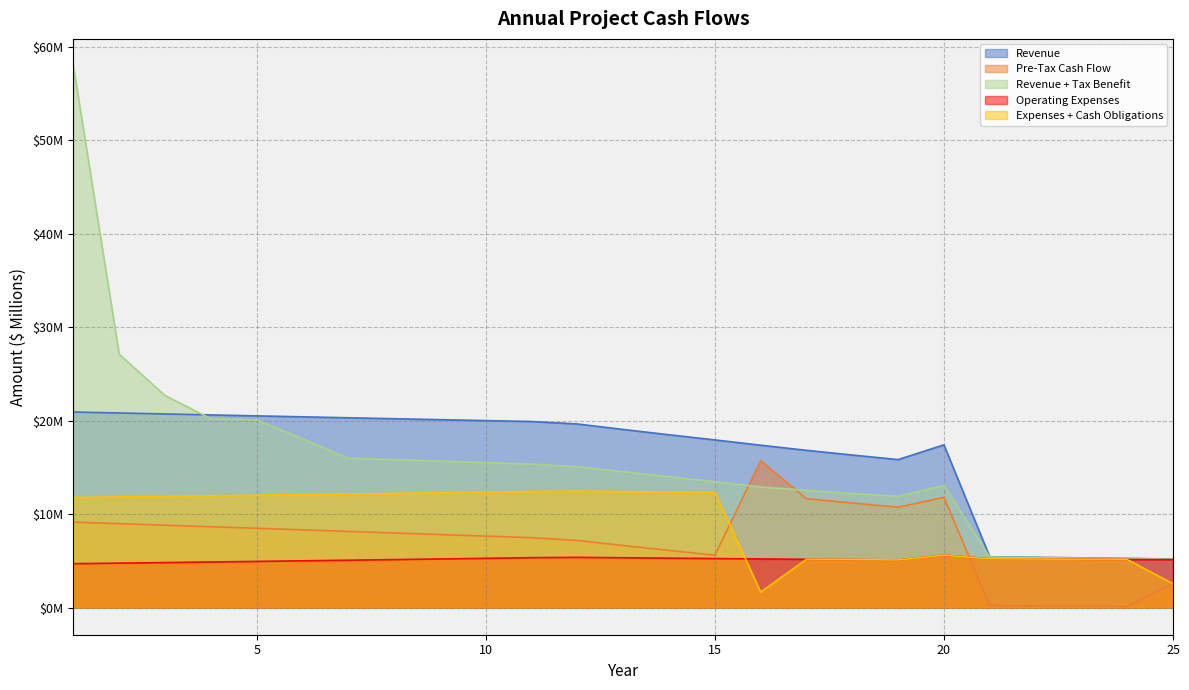

At which category is the sum across all series the highest?

1